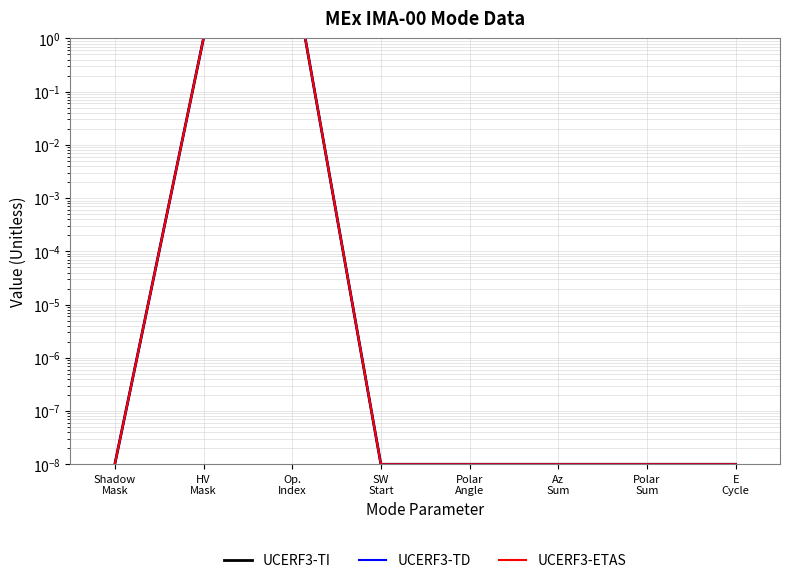

Which has a higher value, HV
Mask or Polar
Angle?

HV
Mask